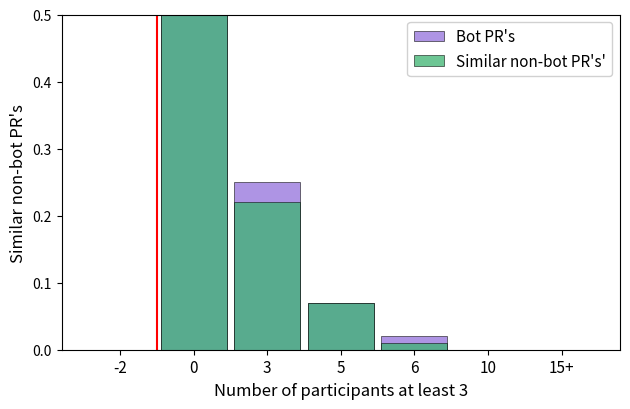

Reading left to right, extract all data points from this chart.

Bot PR's: -2=0.0	0=0.5	3=0.2	5=0.1	6=0.0	10=0.0	15+=0.0
Similar non-bot PR's': -2=0.0	0=0.5	3=0.2	5=0.1	6=0.0	10=0.0	15+=0.0